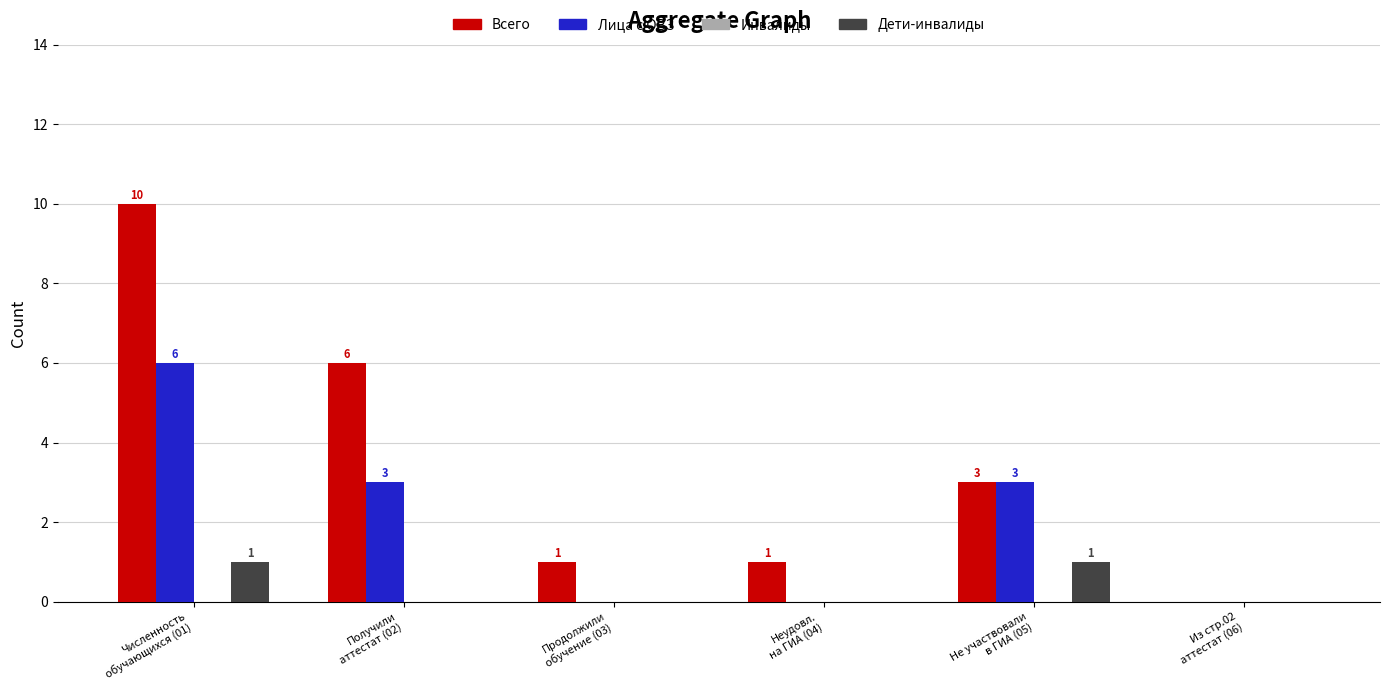

What is the sum of the Лица с ОВЗ values at Продолжили
обучение (03) and Численность
обучающихся (01)?

6